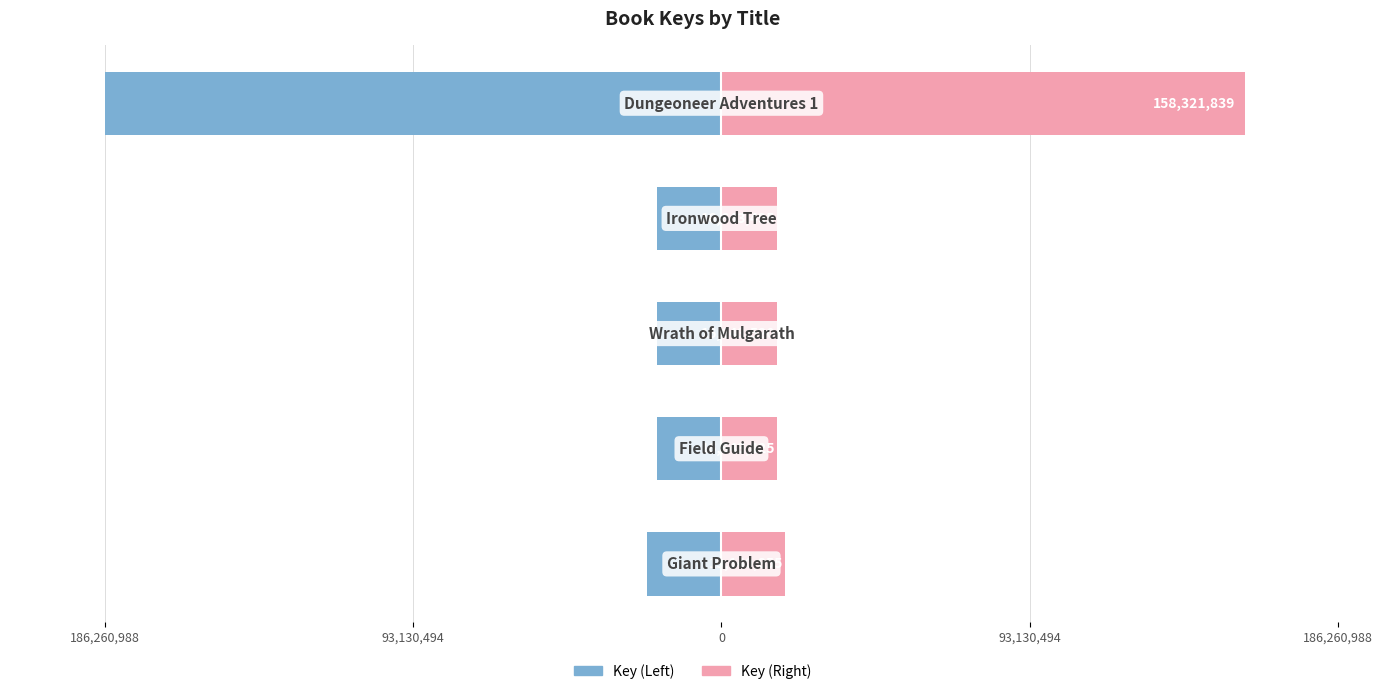

Count the number of data series in this chart.

2